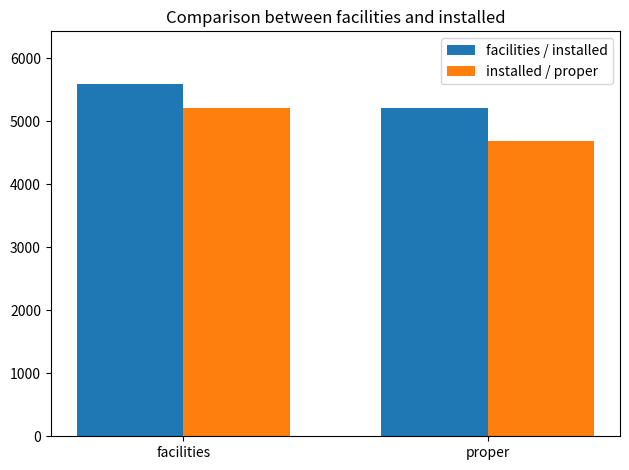

What is the difference between the maximum and minimum values in the facilities / installed series?

376